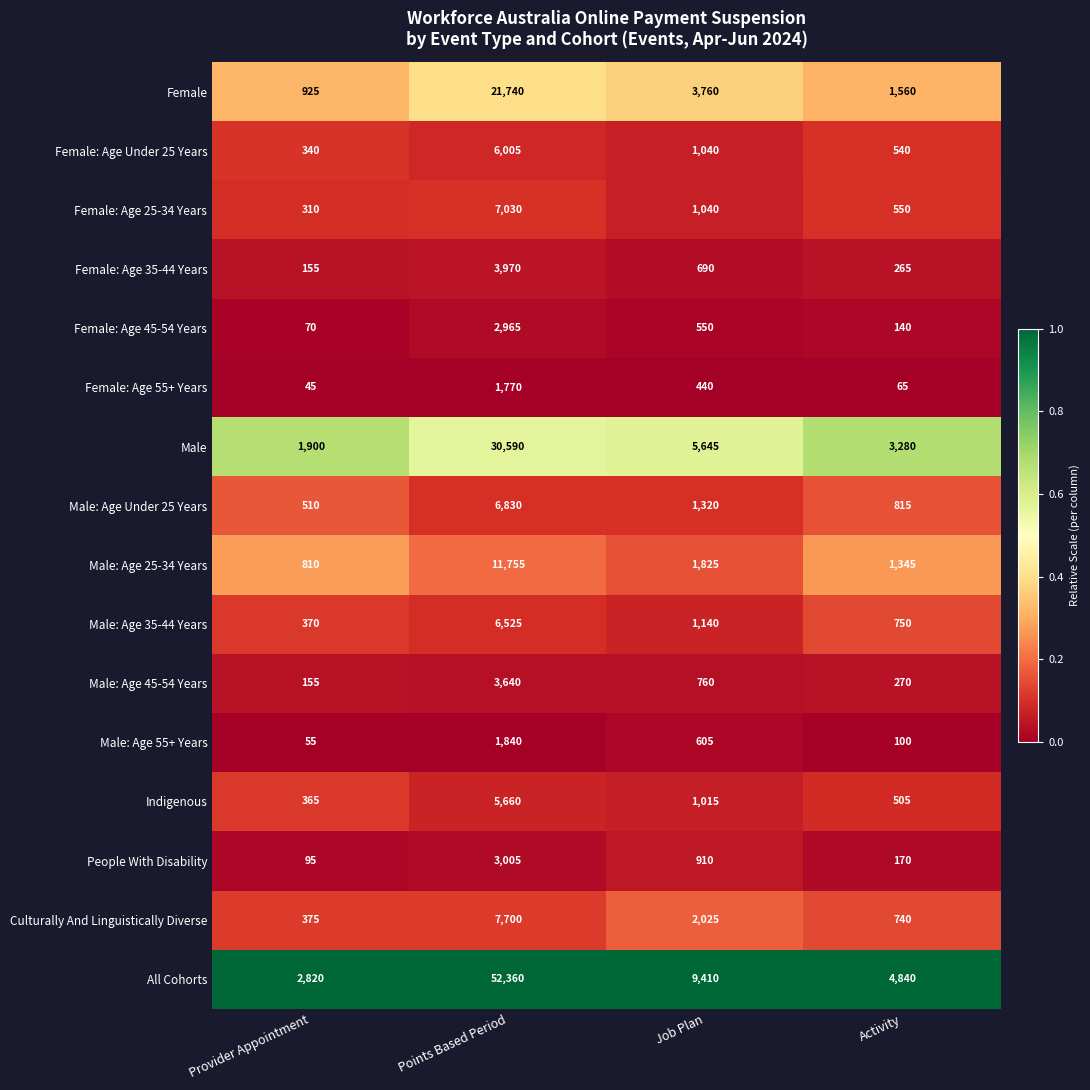

What is the sum of all Female values?

27985